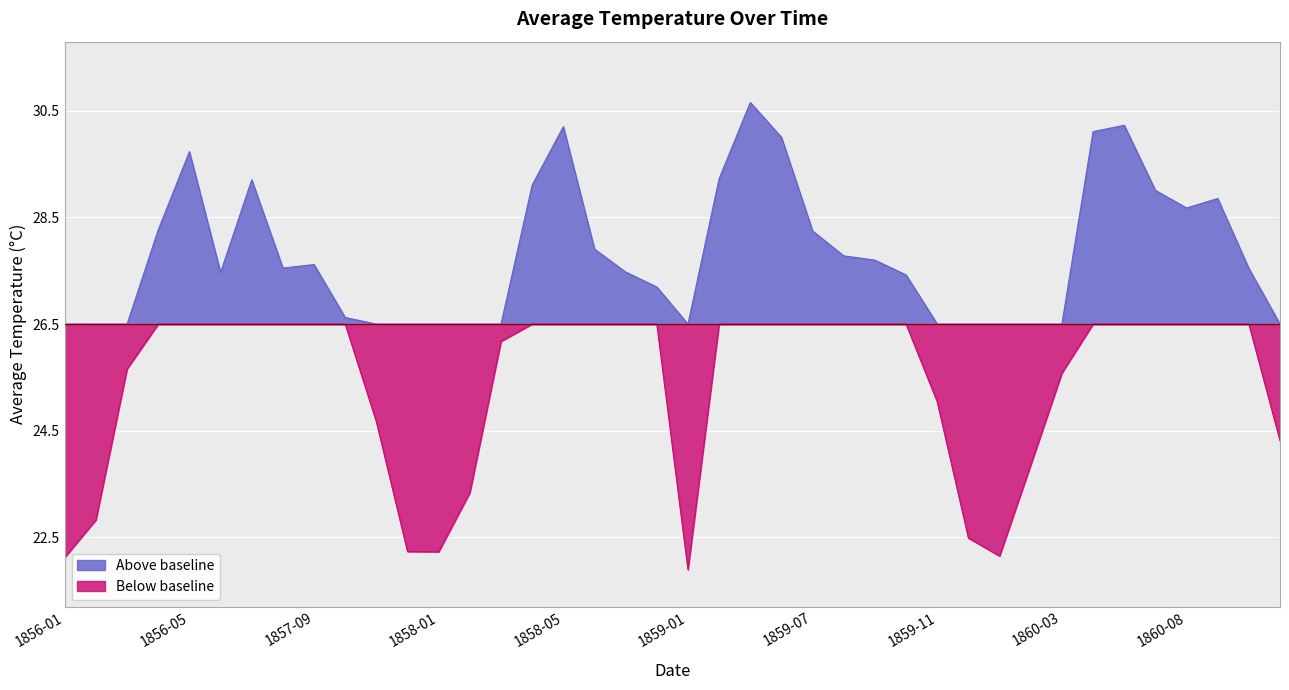

What is the average value?

26.7